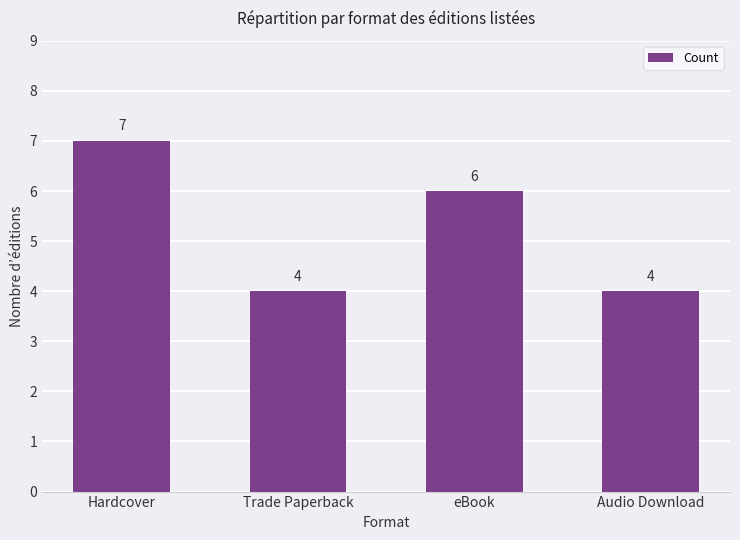

Reading right to left, extract all data points from this chart.

Audio Download=4	eBook=6	Trade Paperback=4	Hardcover=7